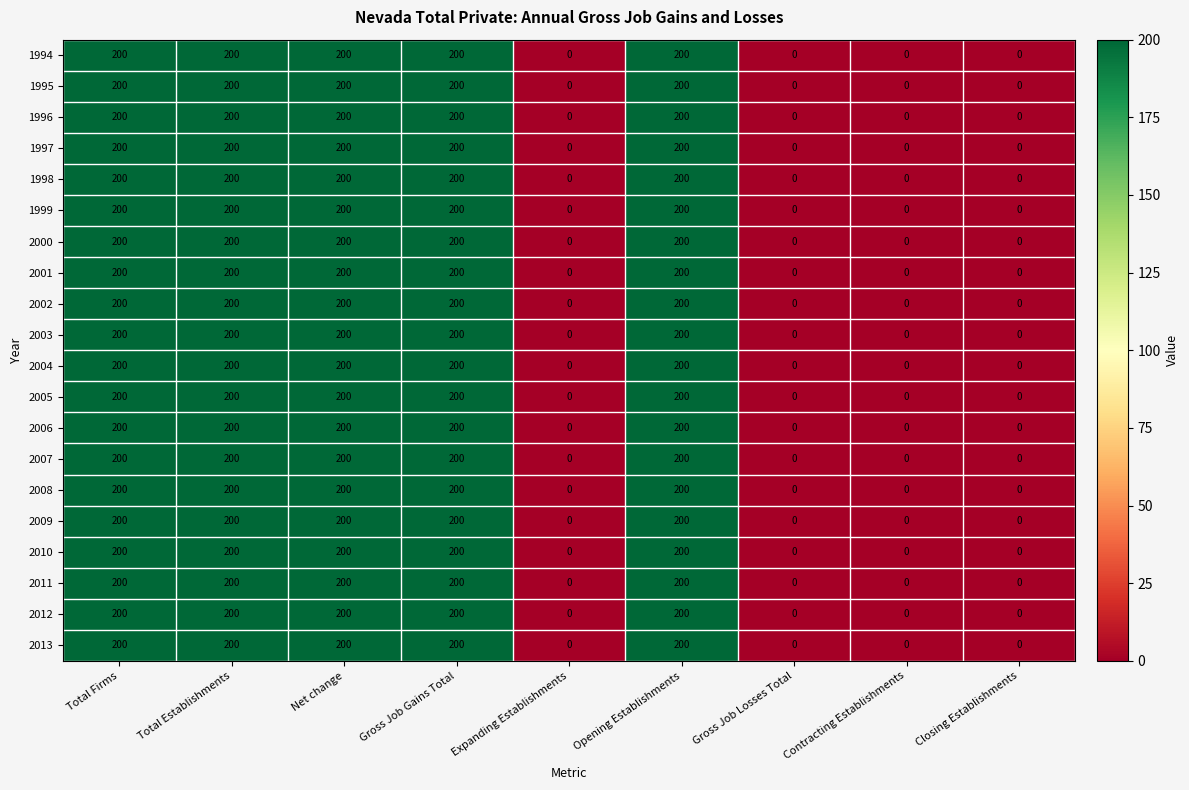

How many 1999 values are between 0 and 200?

9